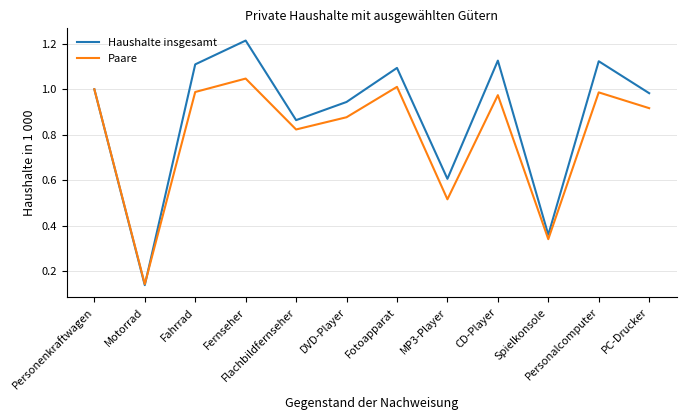

Is the value of Haushalte insgesamt at Motorrad greater than the value of Paare at PC-Drucker?

No